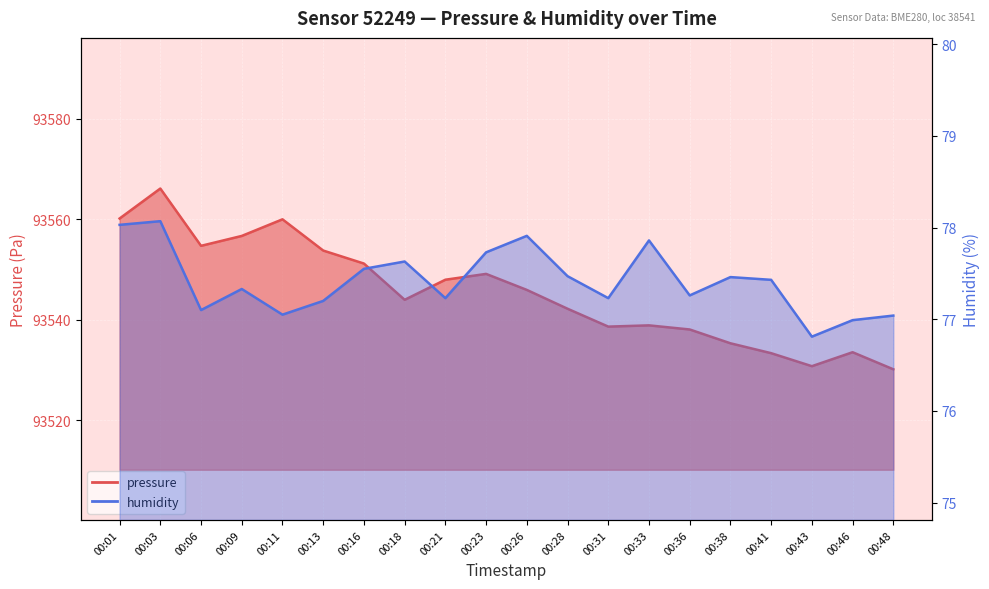

True or false: humidity and pressure cross at least once.

False